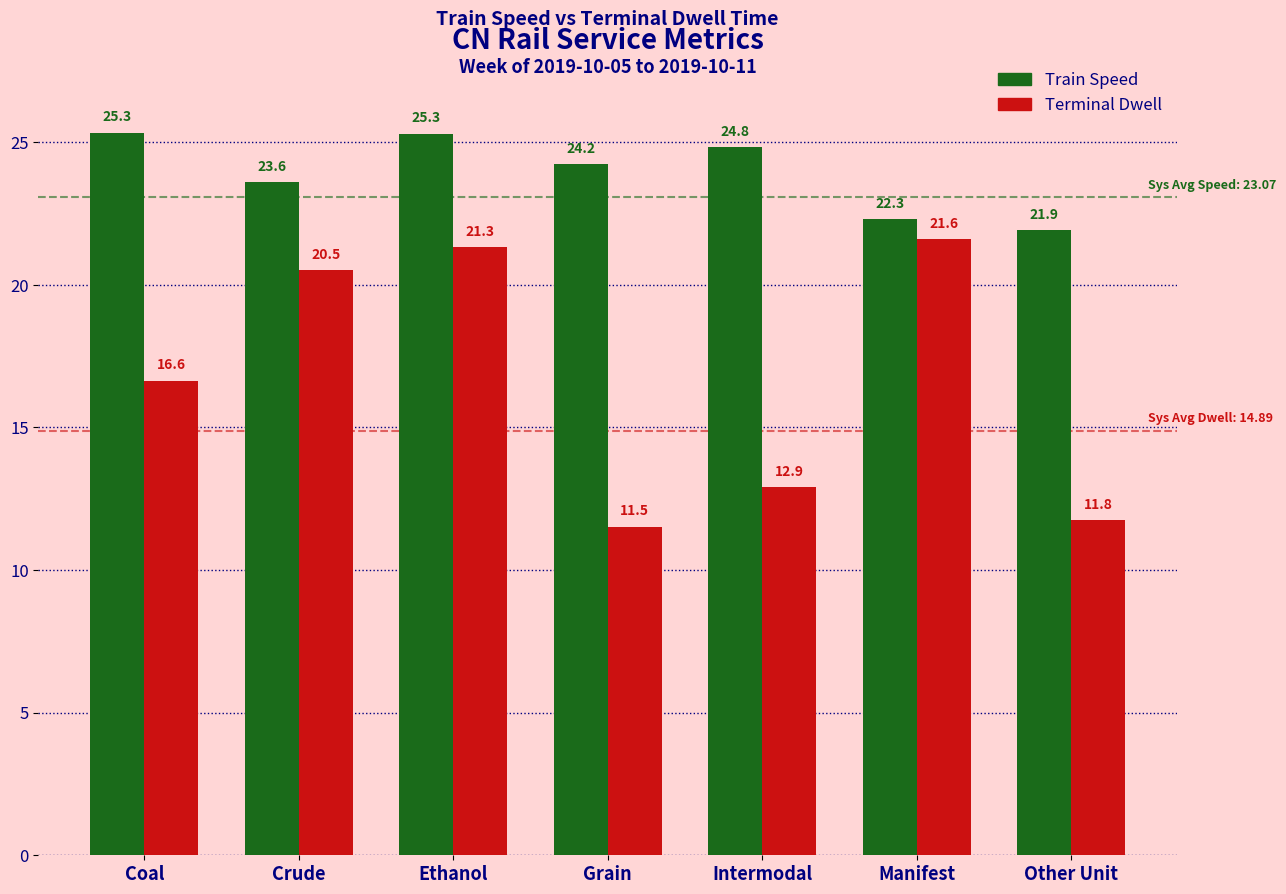

Reading left to right, transcribe all the data shown in this chart.

Train Speed: Coal=25.3	Crude=23.6	Ethanol=25.3	Grain=24.2	Intermodal=24.8	Manifest=22.3	Other Unit=21.9
Terminal Dwell: Coal=16.6	Crude=20.5	Ethanol=21.3	Grain=11.5	Intermodal=12.9	Manifest=21.6	Other Unit=11.8